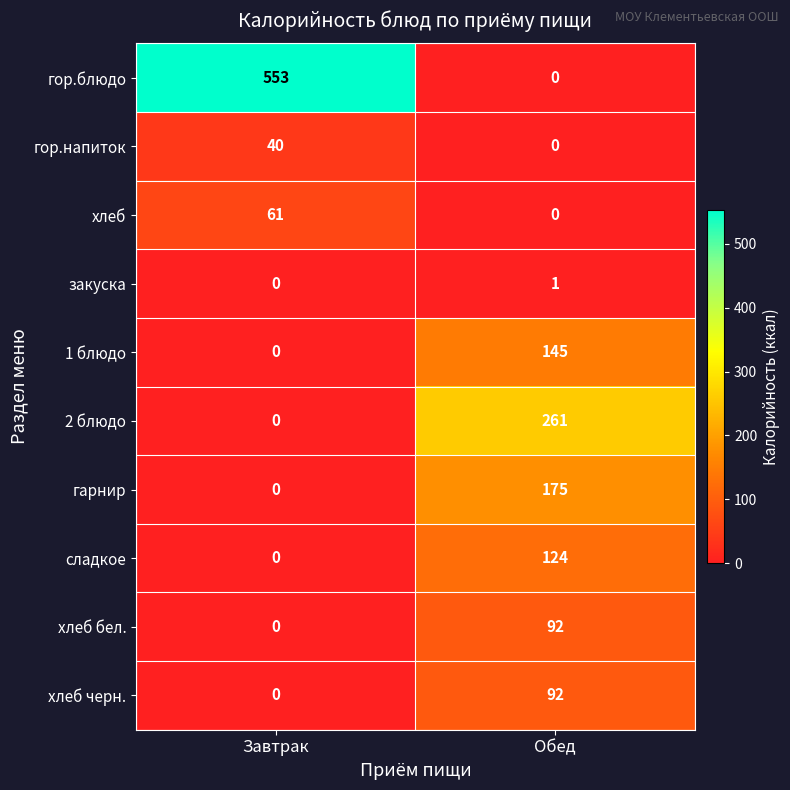

What is the total value across all series at Обед?

890